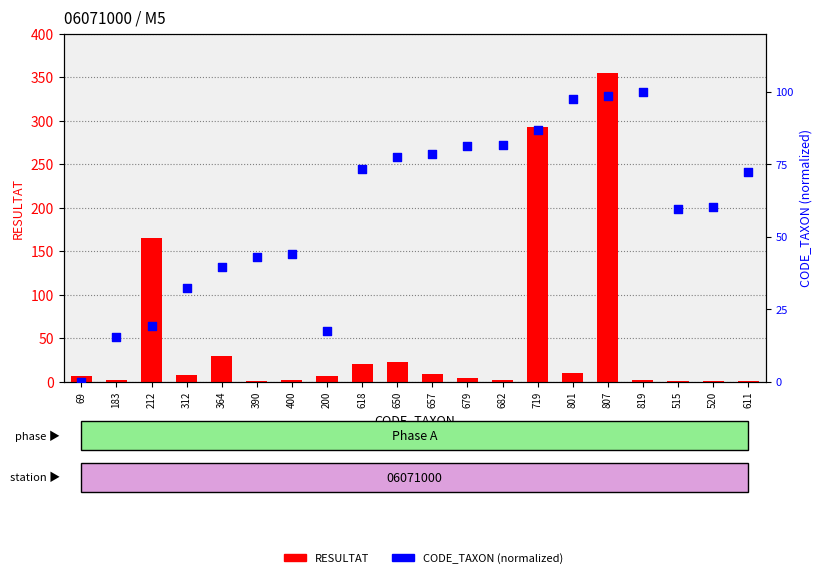

Which series reaches the maximum Y coordinate?

RESULTAT